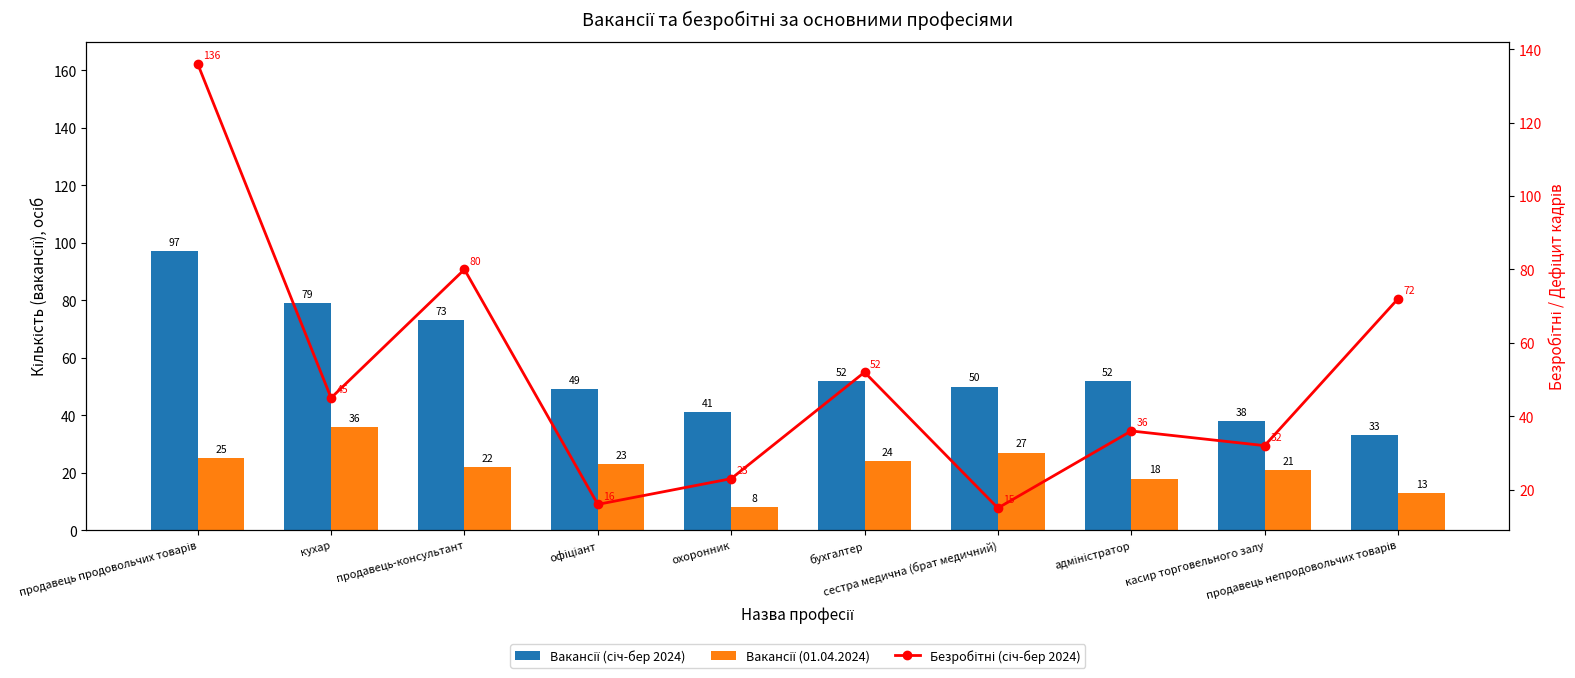

What is the label of the 7th bar from the left?

сестра медична (брат медичний)